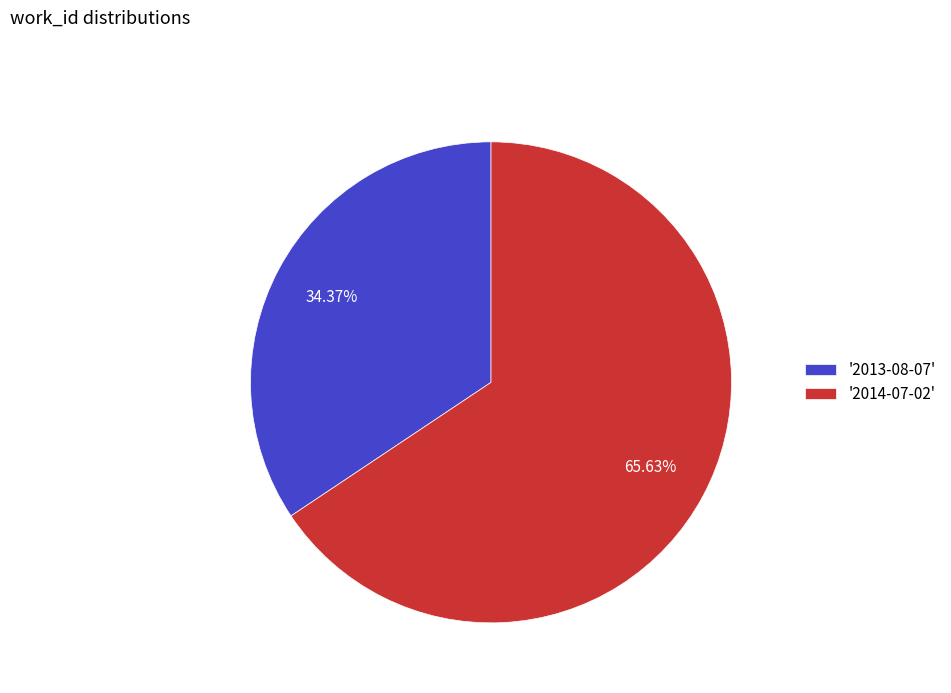

Rank the categories by value from highest to lowest.

'2014-07-02', '2013-08-07'